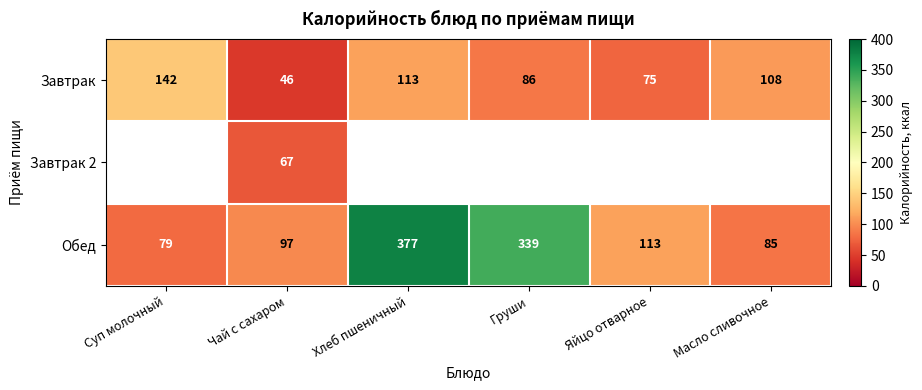

The value of Завтрак at Масло сливочное is 73.0. True or false?

False